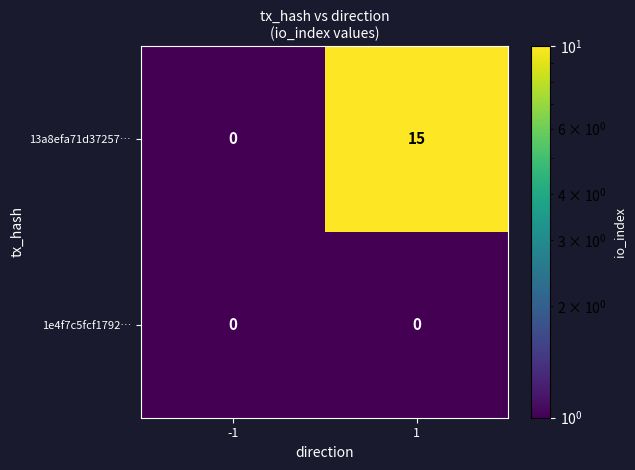

What is the total value across all series at -1?

0